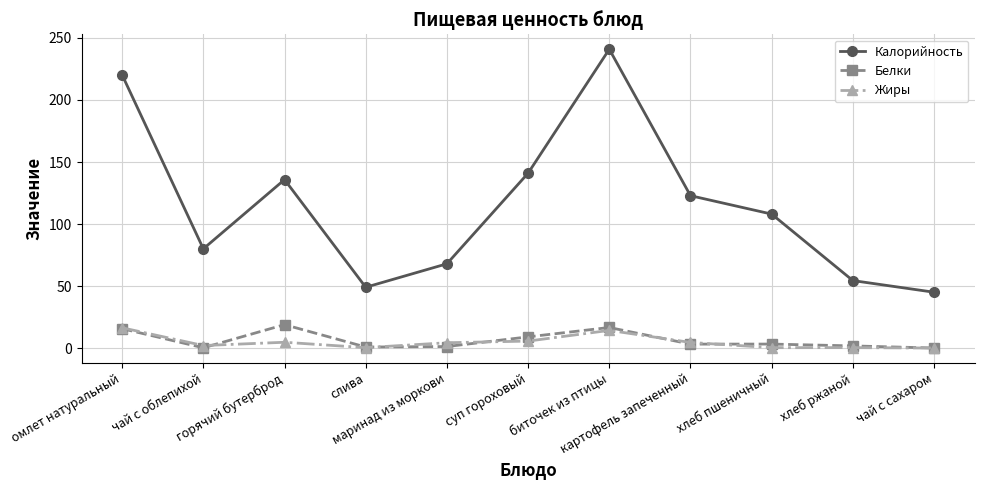

True or false: Жиры and Калорийность cross at least once.

False